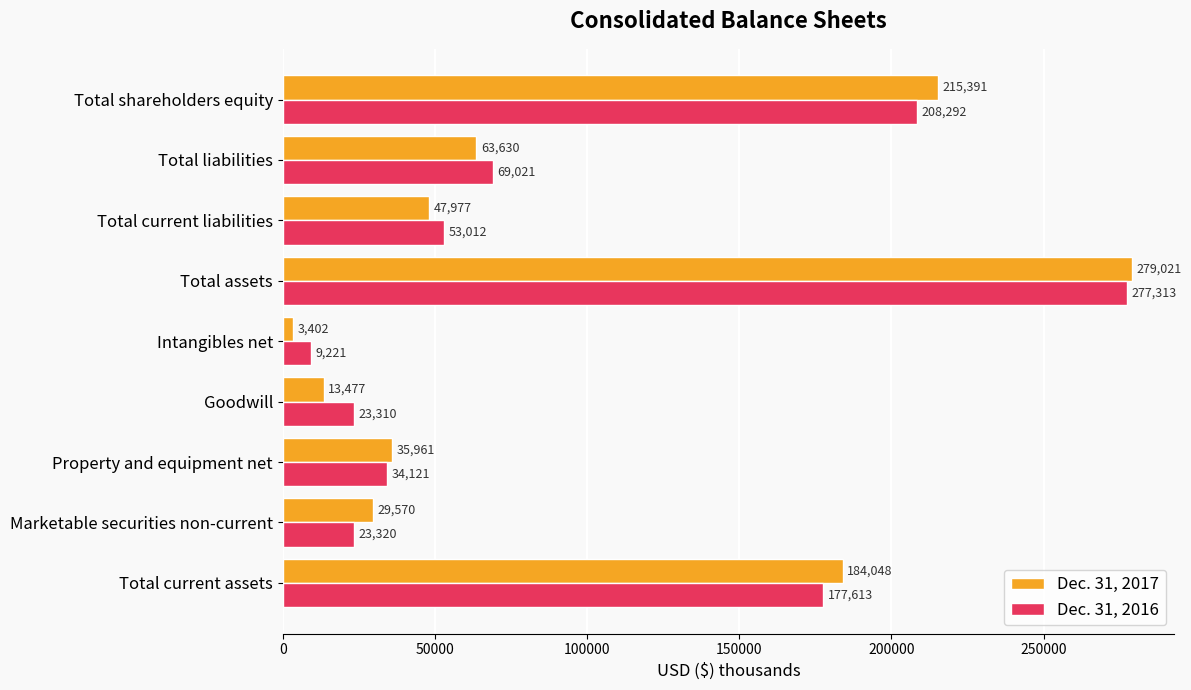

The Dec. 31, 2016 series shows 53012 at Total current liabilities. True or false?

True